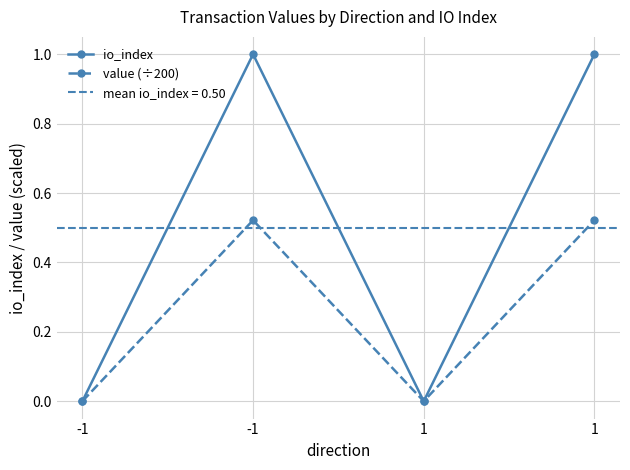

True or false: value (÷200) and io_index intersect in this chart.

True